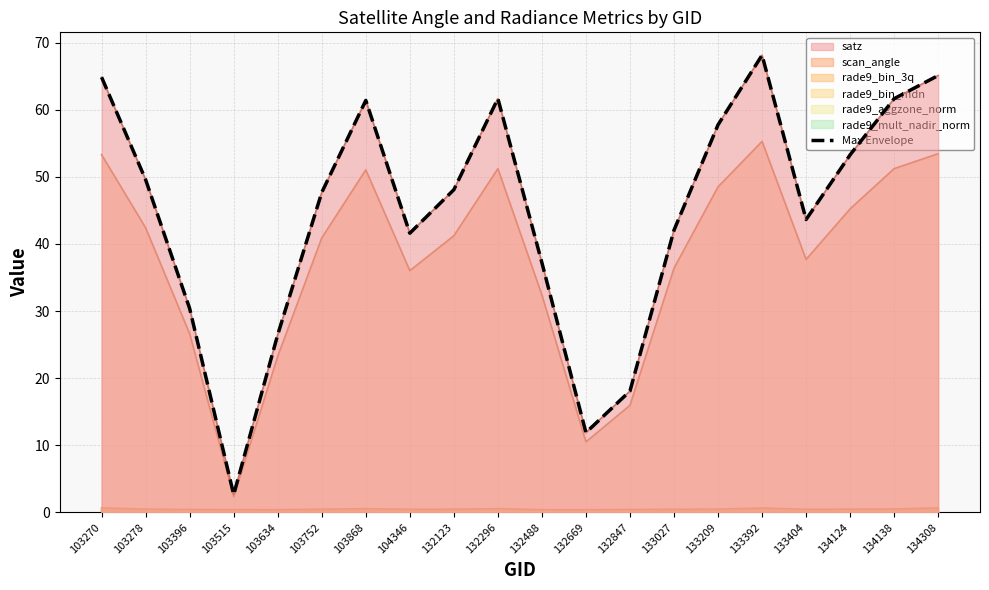

True or false: the data shows 48.1 at 132123.

True